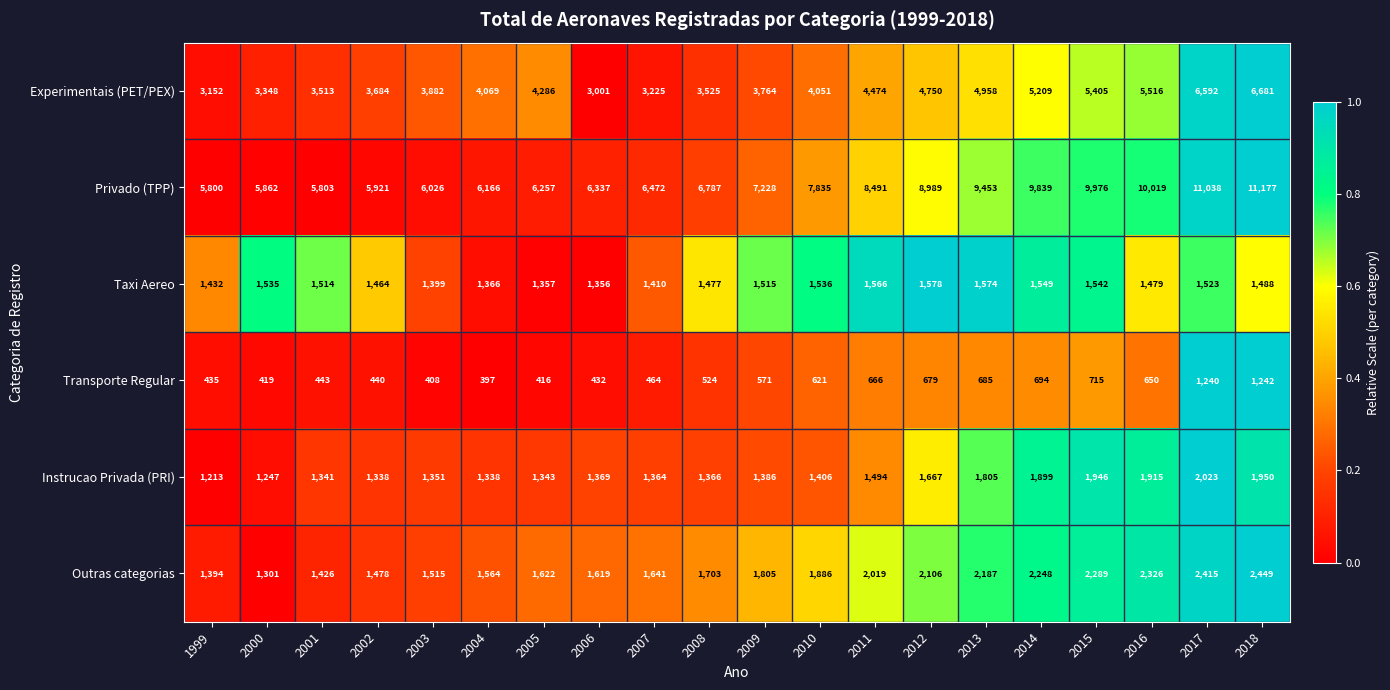

At which label is Transporte Regular closest to 819?

2015